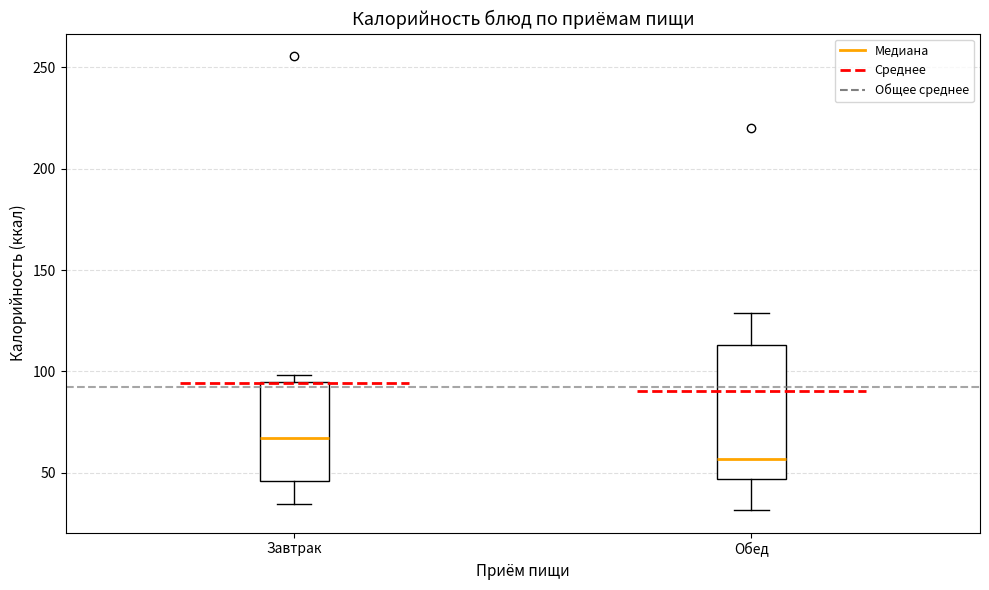

Which box is the tallest, from its lower edge to its upper edge?

Обед